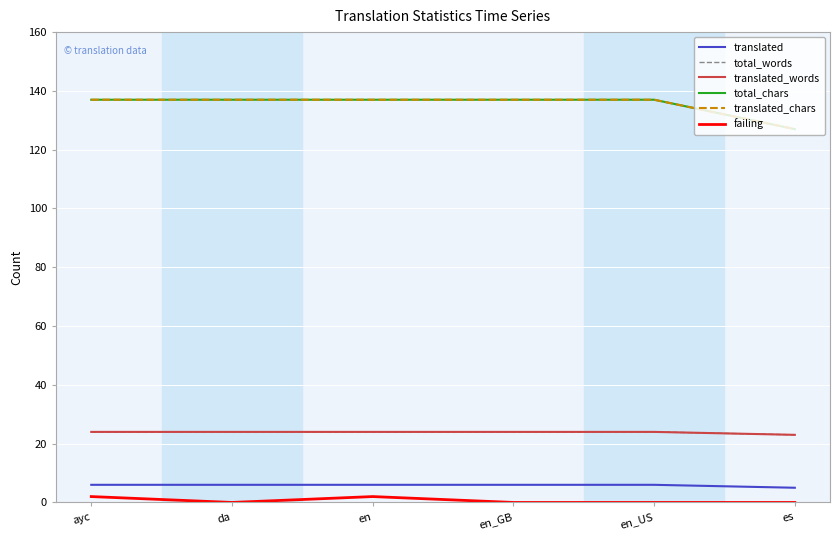

The translated_words series shows 6 at ayc. True or false?

False